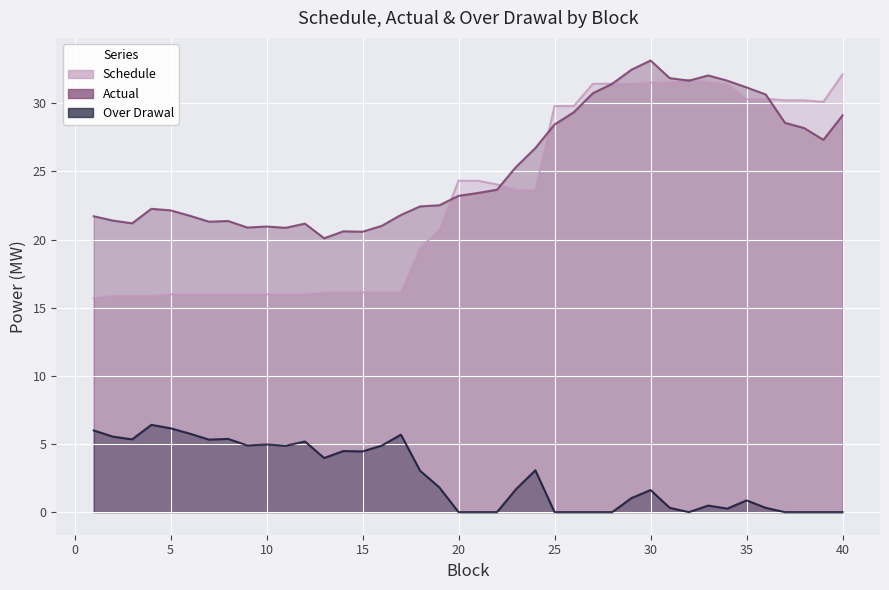

Where does the Schedule series first go above 23?

20